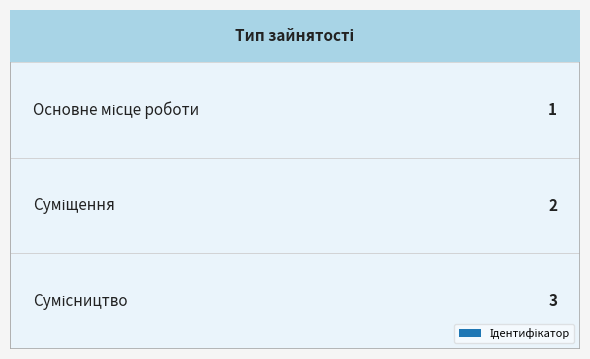

Are the bars horizontal?

No